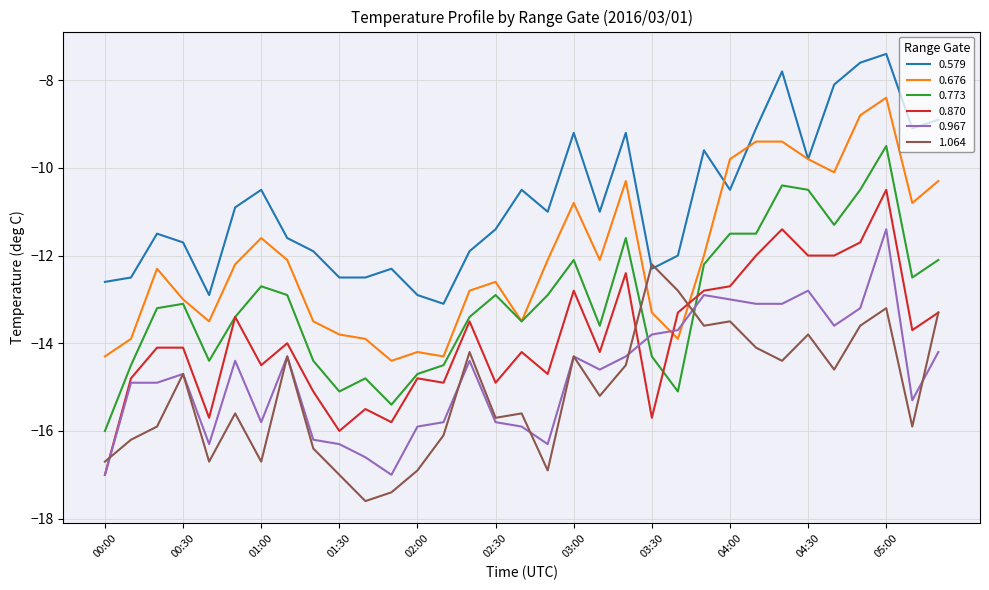

Which series has the largest total across all categories?

0.579